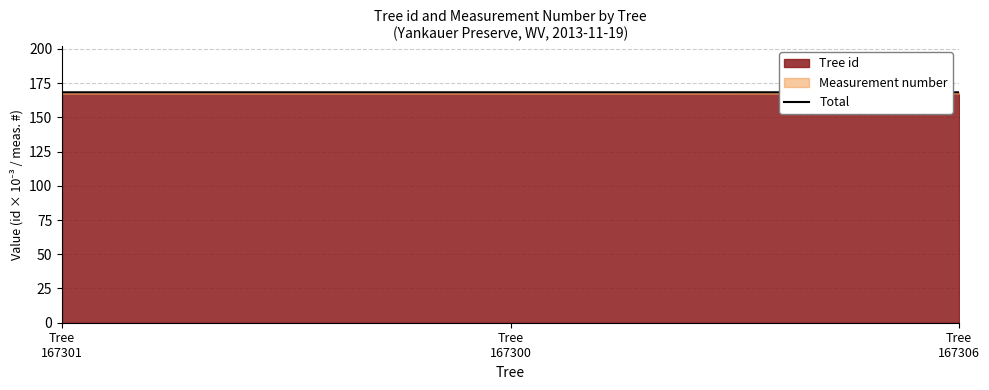

At which label is the value closest to 168?

Tree
167300